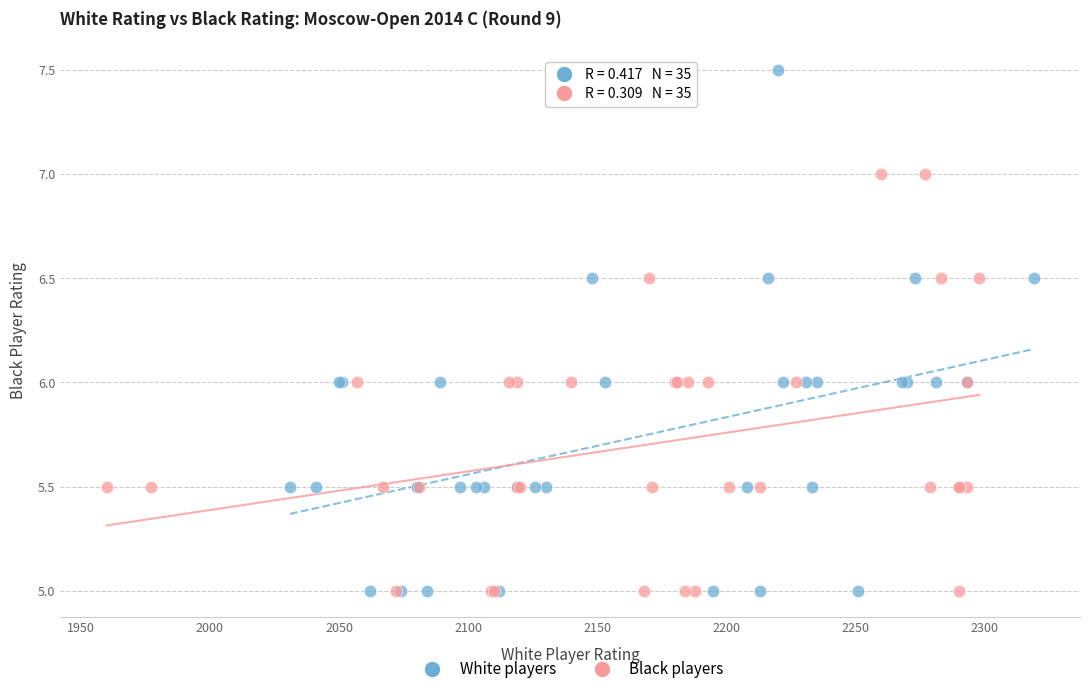

Which series has the largest Y range (max minus min)?

White players